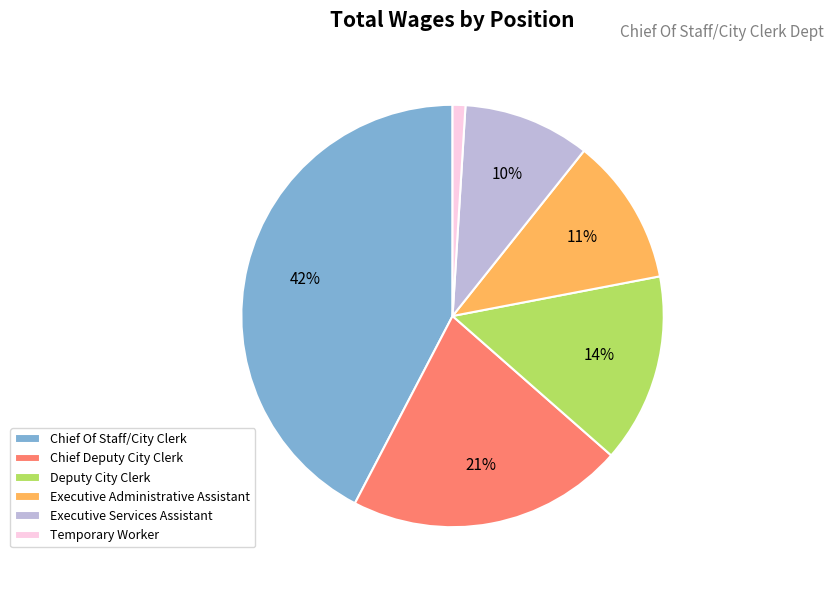

To the nearest percent, what is the difference between the largest and smallest slice percentages?

41%